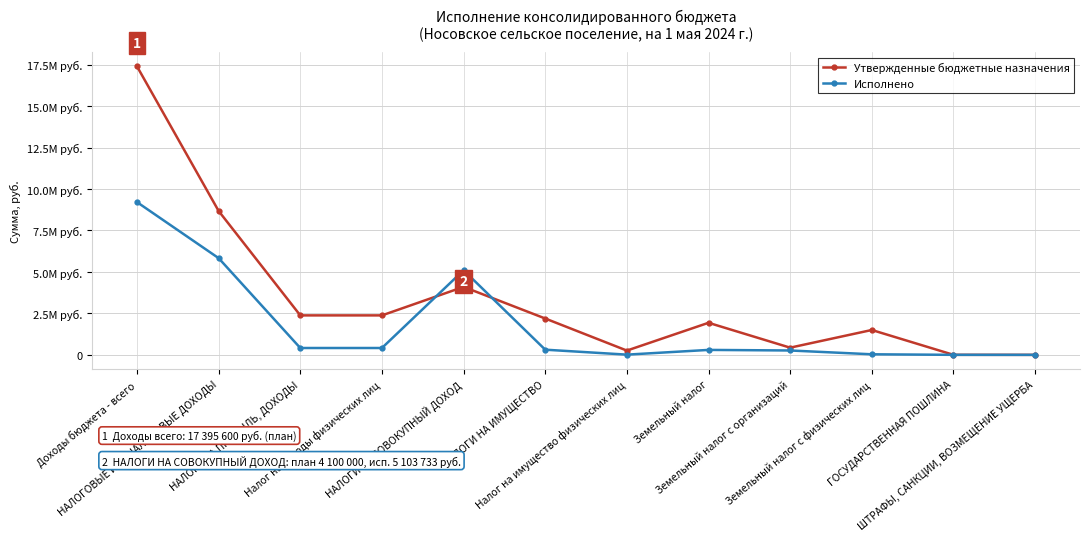

What are all the series names shown in the legend?

Утвержденные бюджетные назначения, Исполнено